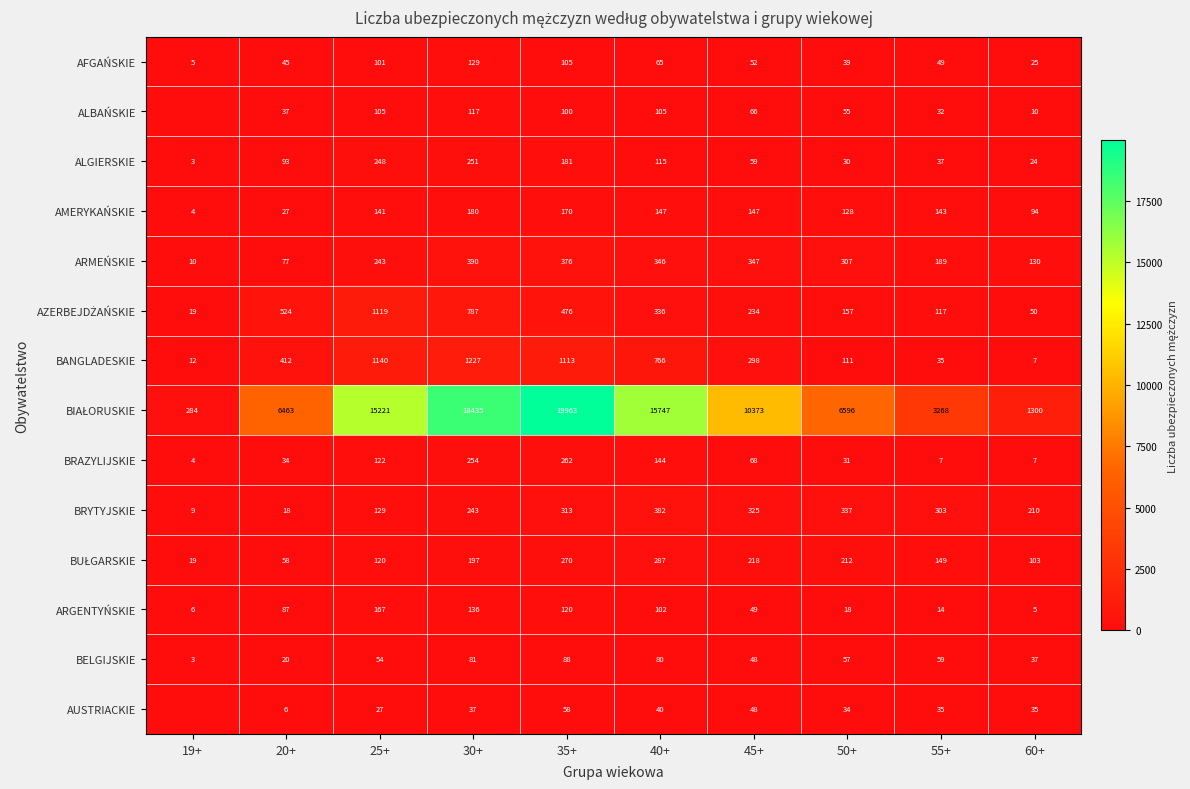

What is the difference between the highest and lowest values at 25+?

15194